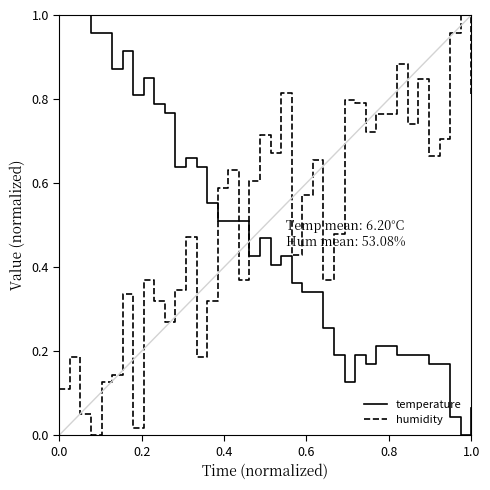

True or false: temperature and humidity cross at least once.

True